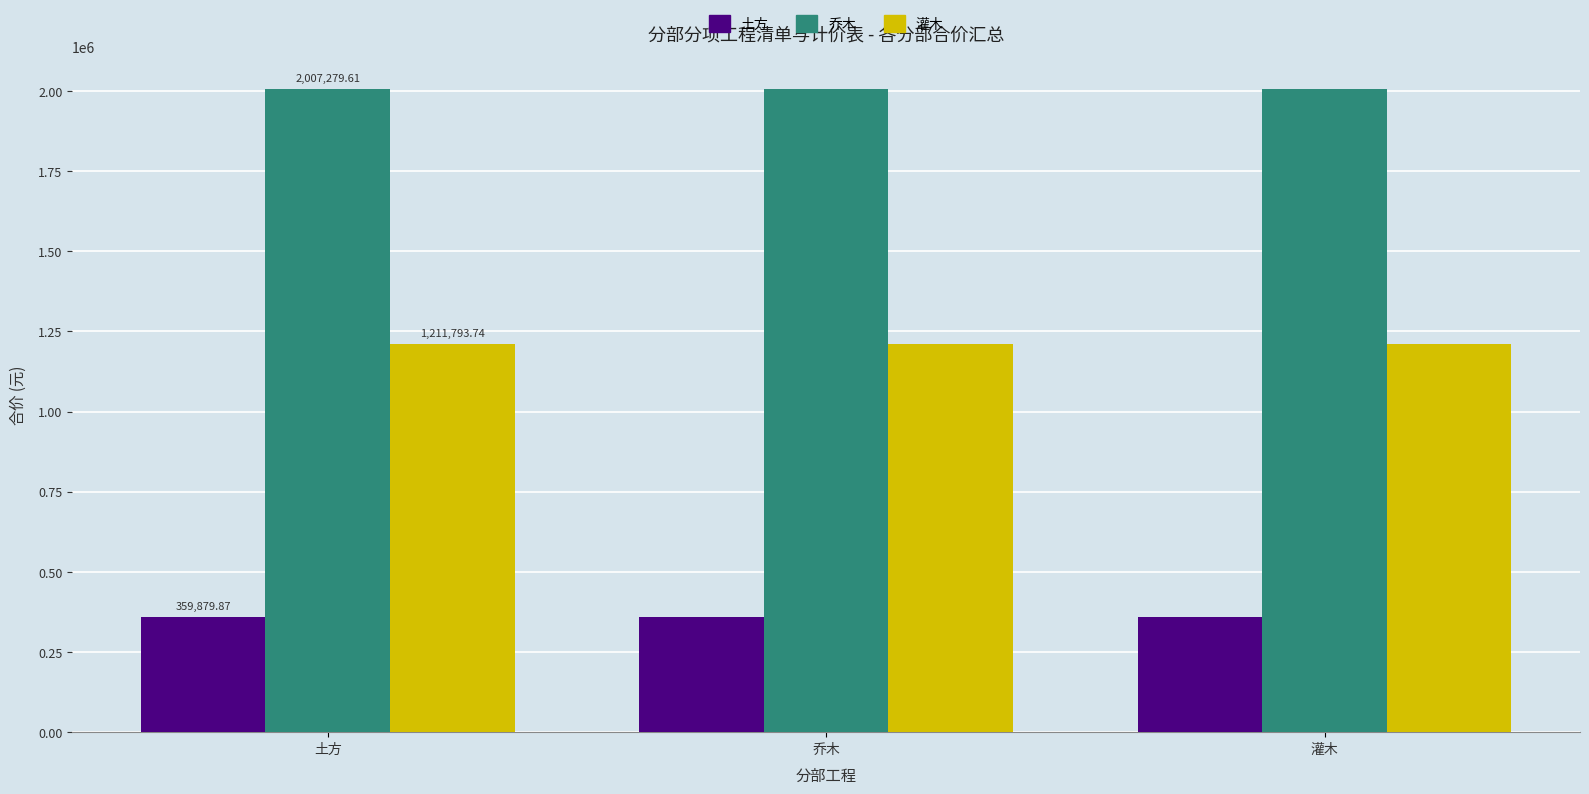

What is the value of the 乔木 bar at the 3rd from the left?

2007279.6